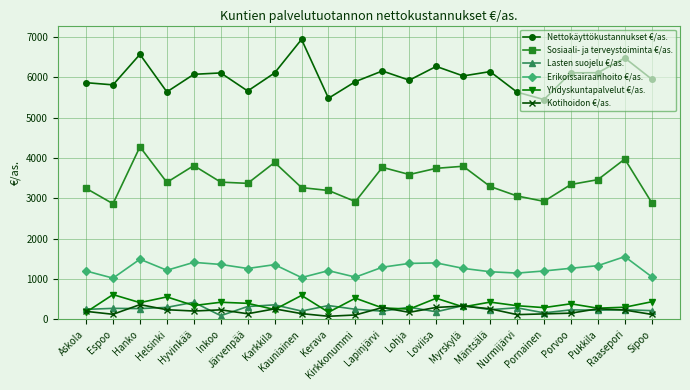

What is the spread (max minus min) of values at Nurmijärvi?

5512.3